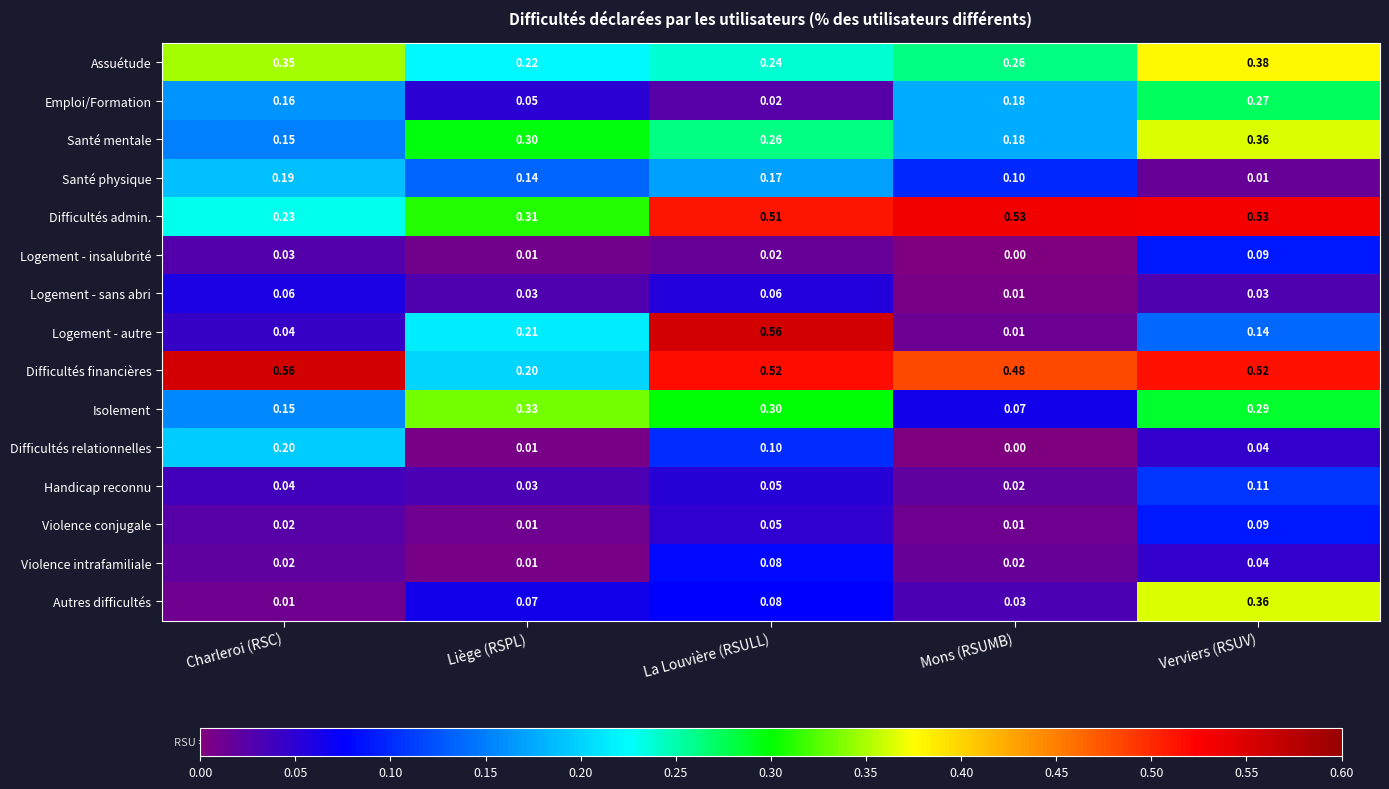

At which category is the sum across all series the highest?

Verviers (RSUV)